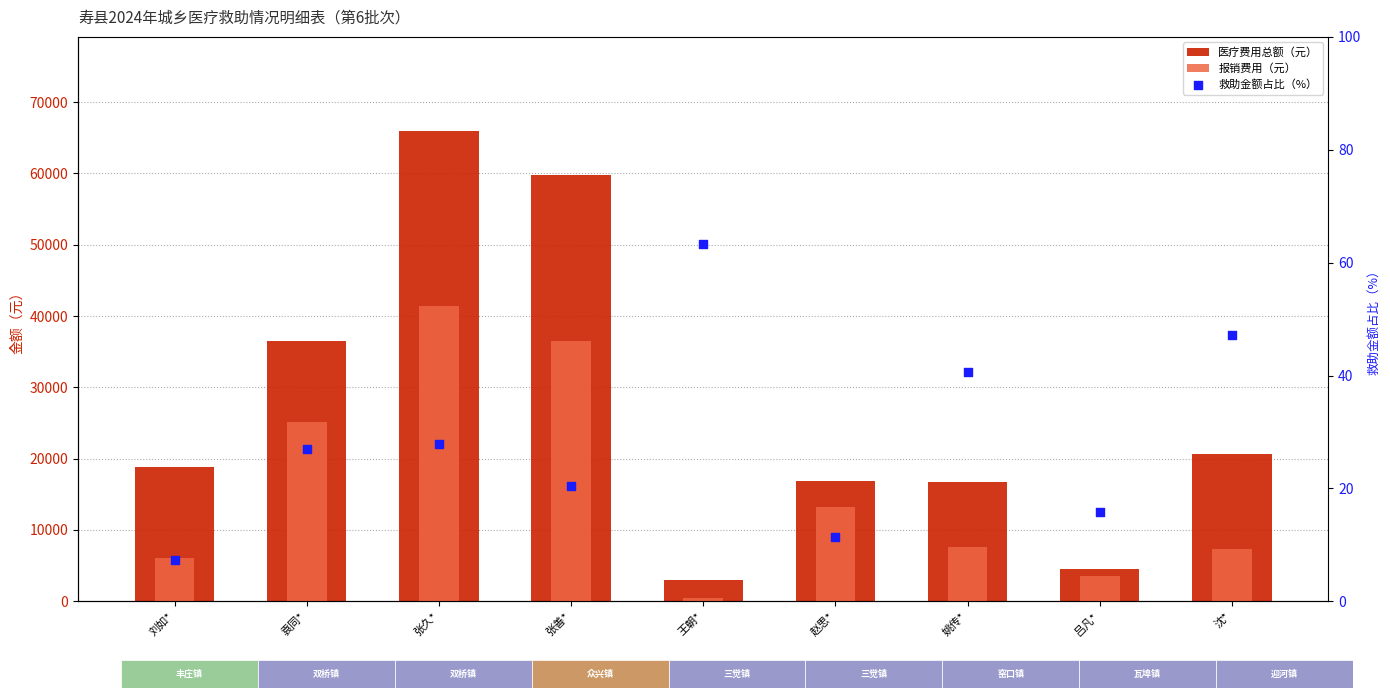

What is the total value across all series at 吕凡*?

8103.2